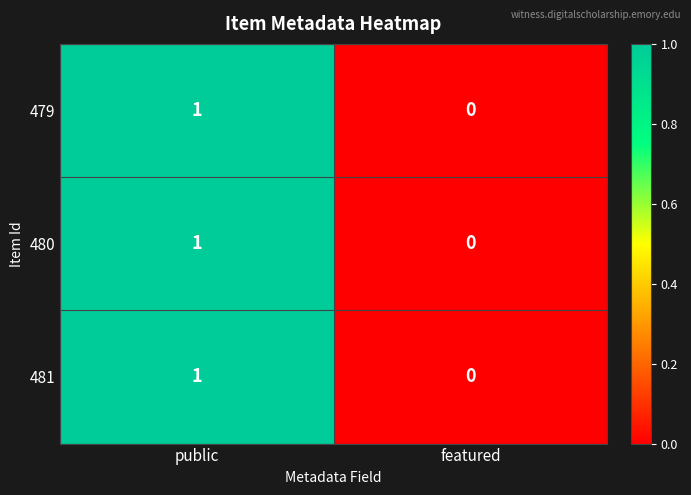

Is the value of 479 at public greater than the value of 480 at featured?

Yes